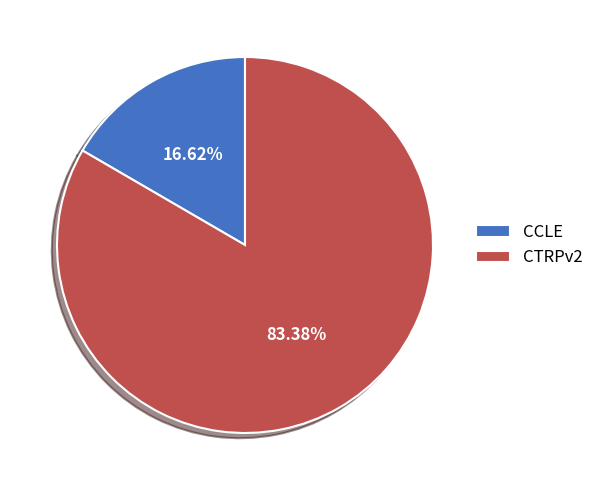

Rank the categories by value from lowest to highest.

CCLE, CTRPv2